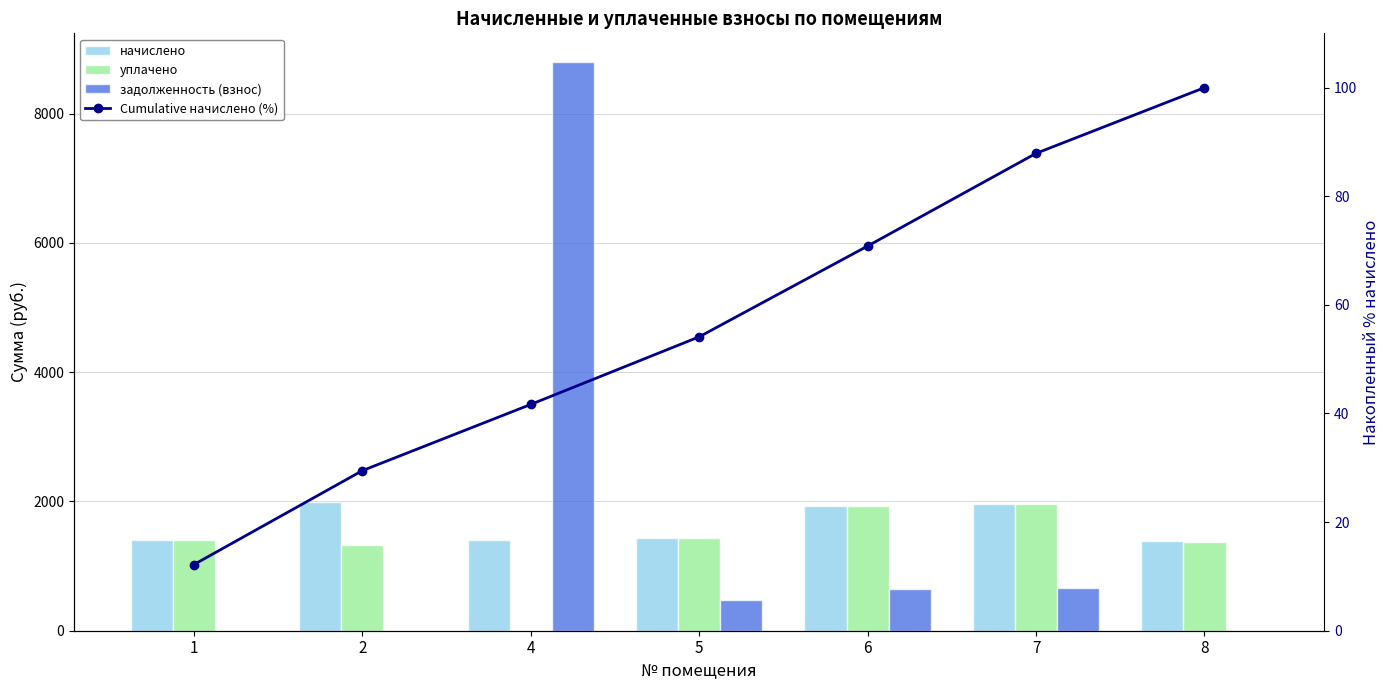

Reading right to left, what are all the values shown in this chart?

начислено: 1393.1	1965.0	1924.7	1433.4	1404.1	1990.7	1404.1
уплачено: 1379.5	1965.0	1924.7	1433.4	0.0	1327.1	1404.1
задолженность (взнос): 1.3	655.0	641.5	477.8	8801.0	0.0	0.0
Cumulative начислено (%): 100.0	87.9	70.8	54.1	41.7	29.5	12.2